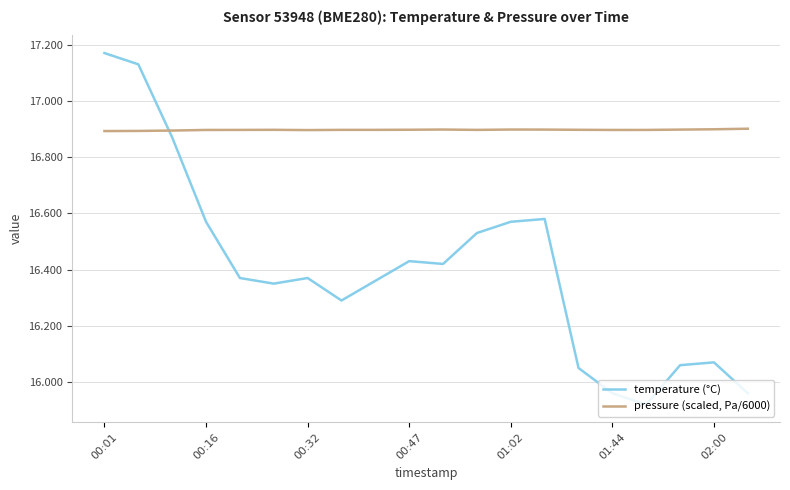

Which series has the largest range (max minus min)?

temperature (°C)